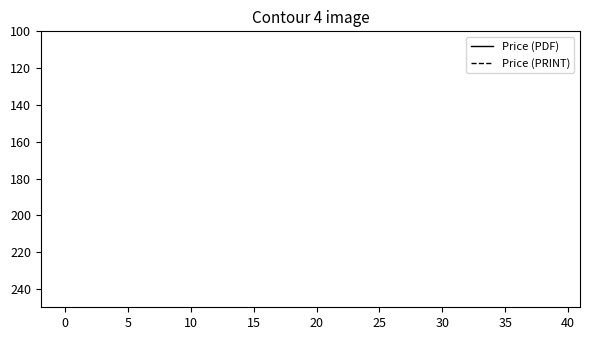

True or false: Price (PDF) and Price (PRINT) intersect in this chart.

False